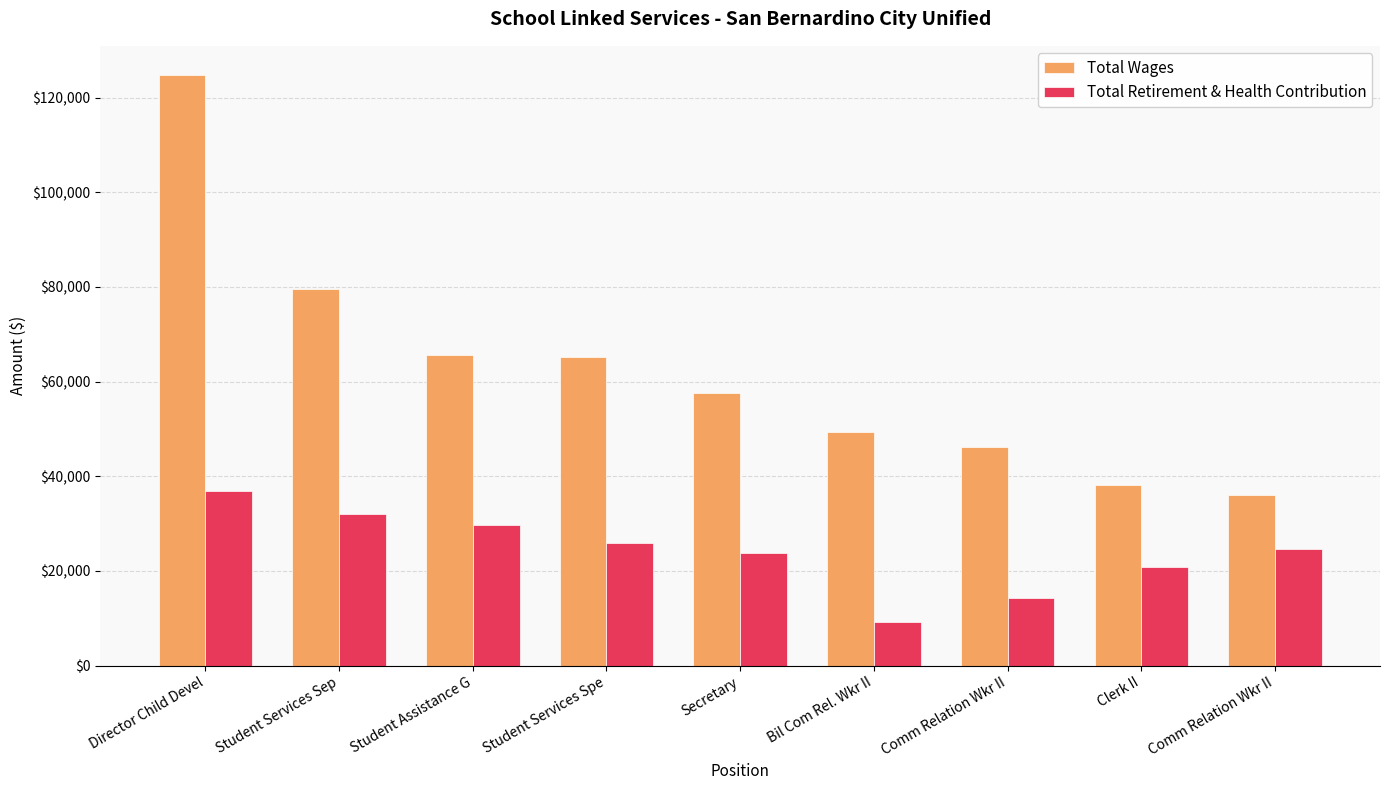

What are all the series names shown in the legend?

Total Wages, Total Retirement & Health Contribution